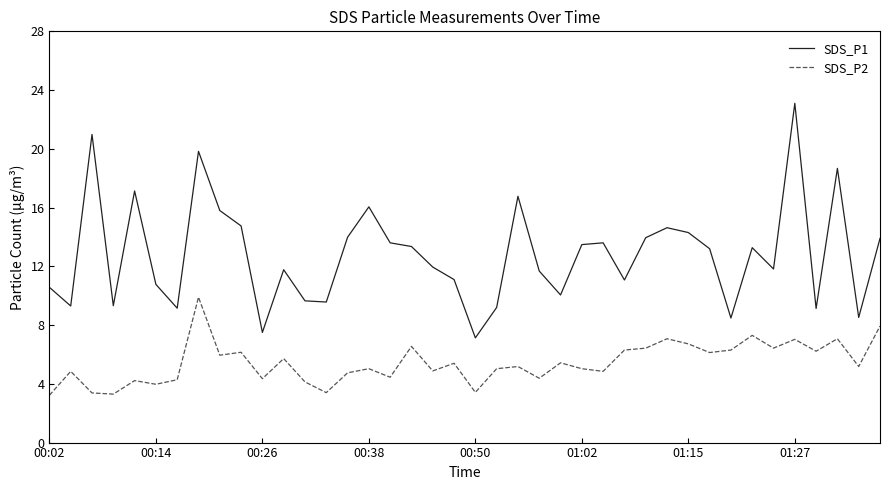

What are all the series names shown in the legend?

SDS_P1, SDS_P2